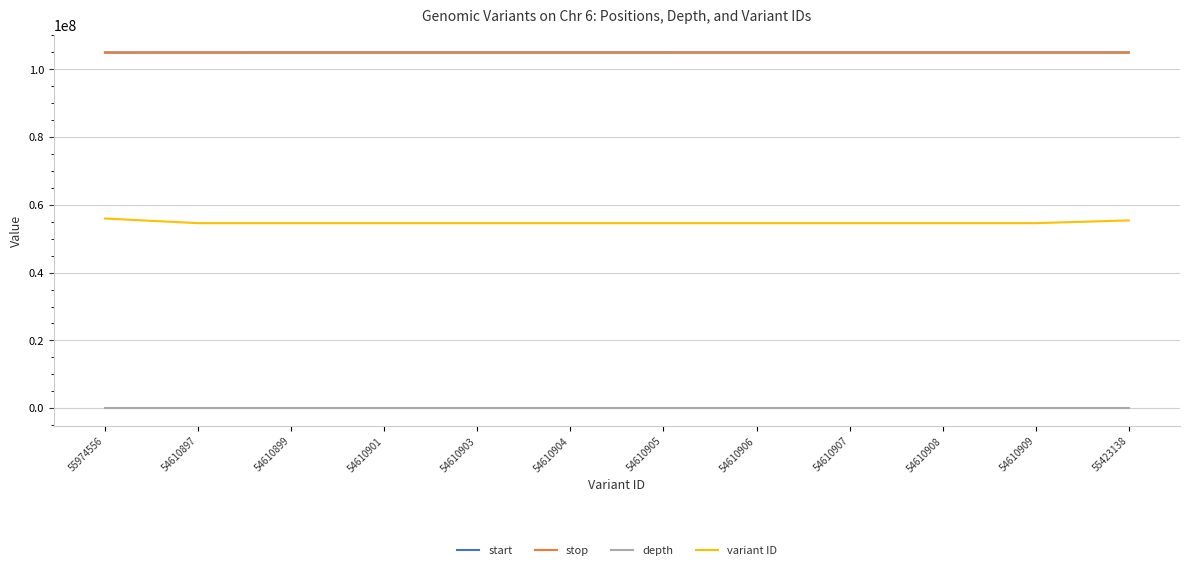

True or false: start and depth intersect in this chart.

False